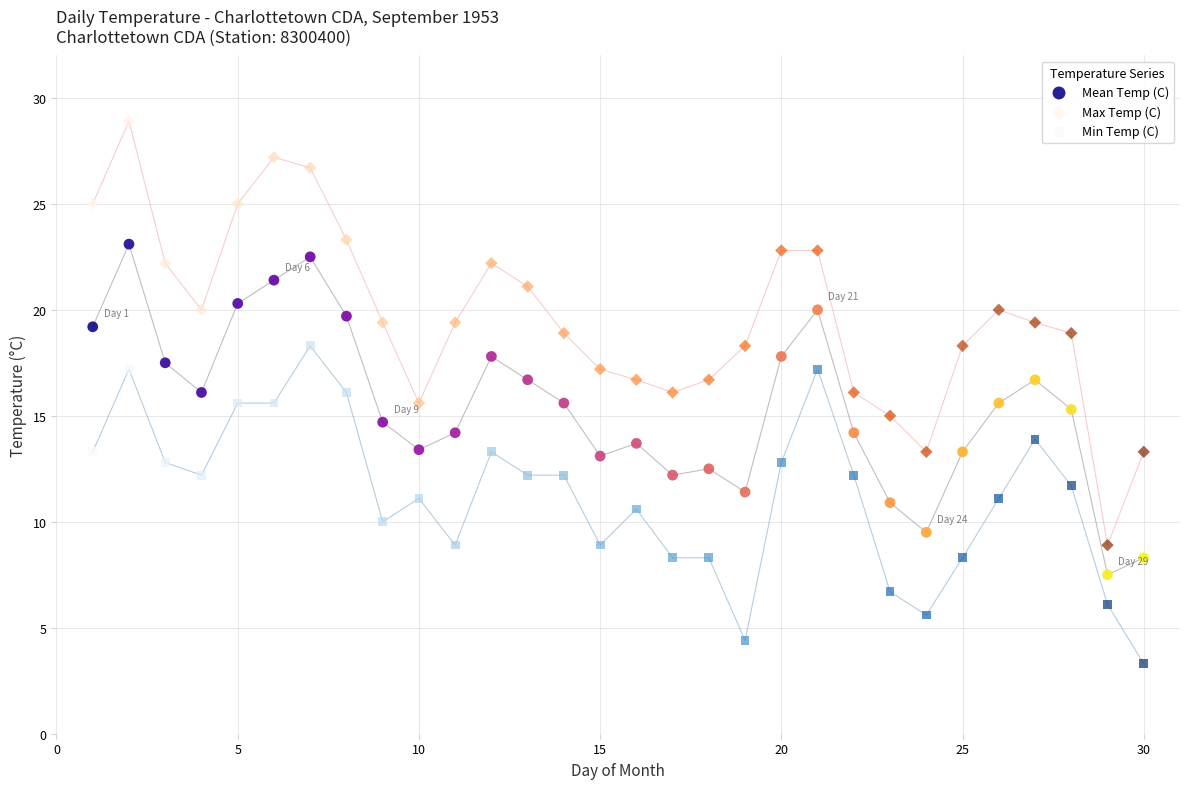

Which series reaches the minimum Y coordinate?

Min Temp (C)